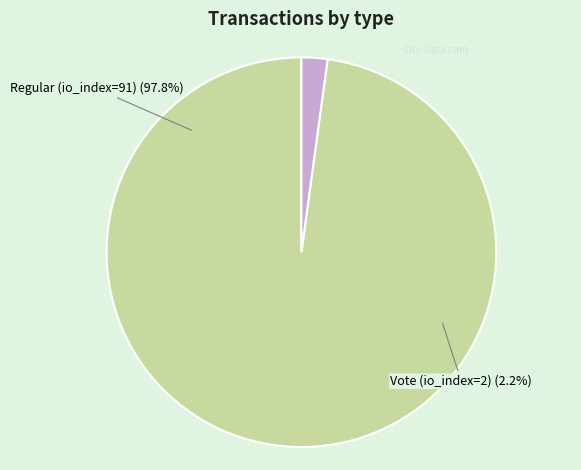

To the nearest percent, what percentage of the pie is Vote (io_index=2)?

2%